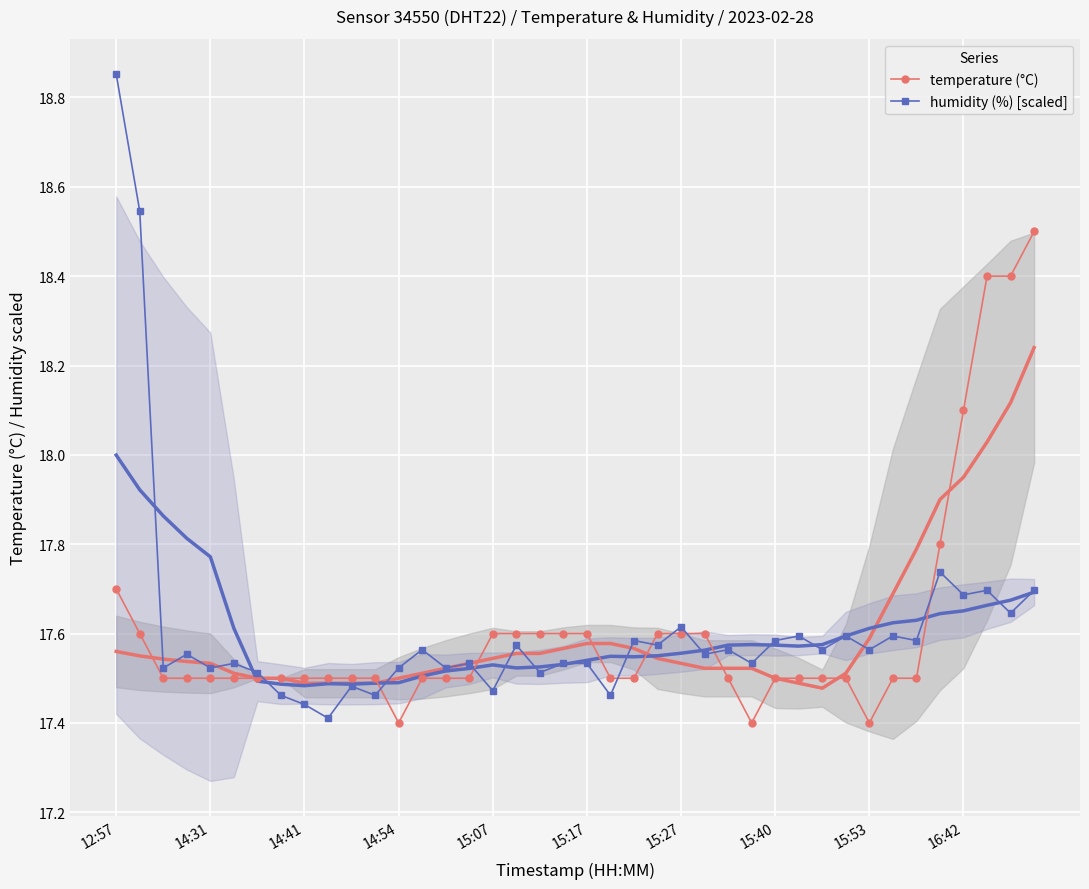

Reading right to left, what are all the values shown in this chart?

temperature (°C): 18.5	18.4	18.4	18.1	17.8	17.5	17.5	17.4	17.5	17.5	17.5	17.5	17.4	17.5	17.6	17.6	17.6	17.5	17.5	17.6	17.6	17.6	17.6	17.6	17.5	17.5	17.5	17.4	17.5	17.5	17.5	17.5	17.5	17.5	17.5	17.5	17.5	17.5	17.6	17.7
humidity (%) [scaled]: 17.7	17.6	17.7	17.7	17.7	17.6	17.6	17.6	17.6	17.6	17.6	17.6	17.5	17.6	17.6	17.6	17.6	17.6	17.5	17.5	17.5	17.5	17.6	17.5	17.5	17.5	17.6	17.5	17.5	17.5	17.4	17.4	17.5	17.5	17.5	17.5	17.6	17.5	18.5	18.9